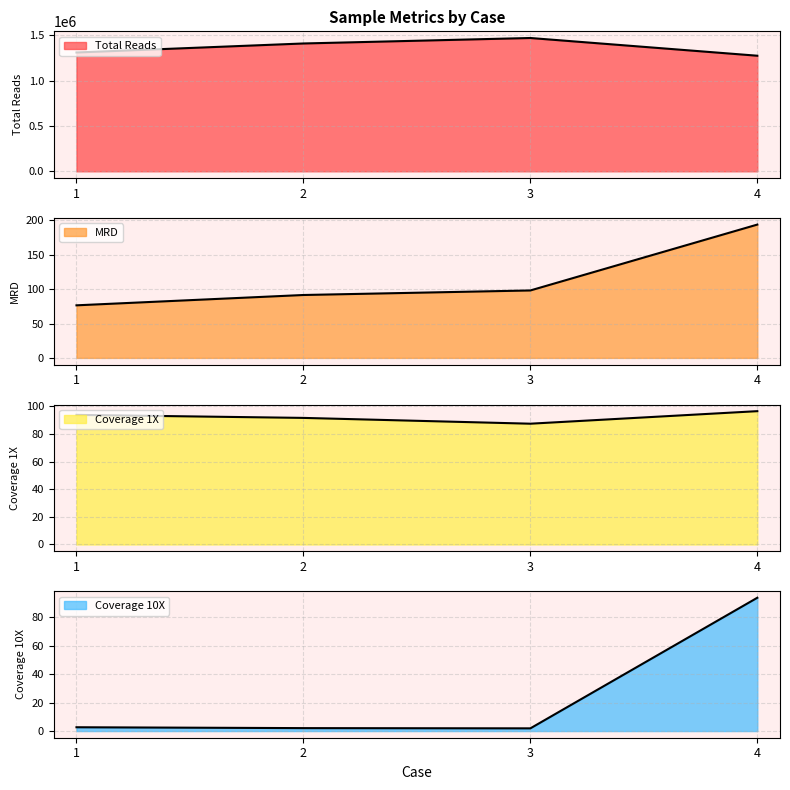

At how many categories does at least one series exceed 158030?

4